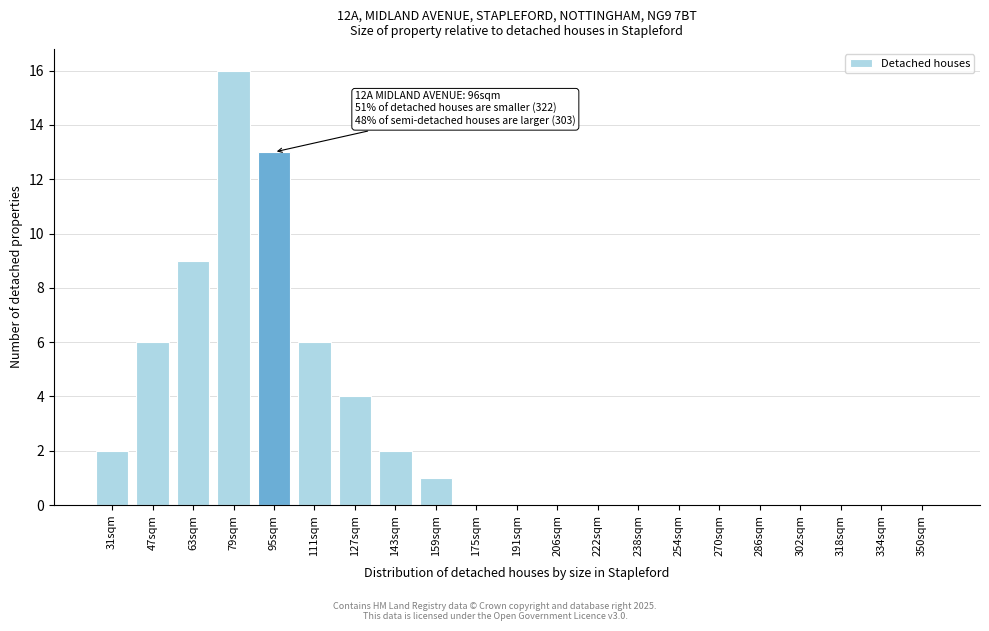

Reading left to right, what are all the values shown in this chart?

31sqm=2	47sqm=6	63sqm=9	79sqm=16	95sqm=13	111sqm=6	127sqm=4	143sqm=2	159sqm=1	175sqm=0	191sqm=0	206sqm=0	222sqm=0	238sqm=0	254sqm=0	270sqm=0	286sqm=0	302sqm=0	318sqm=0	334sqm=0	350sqm=0